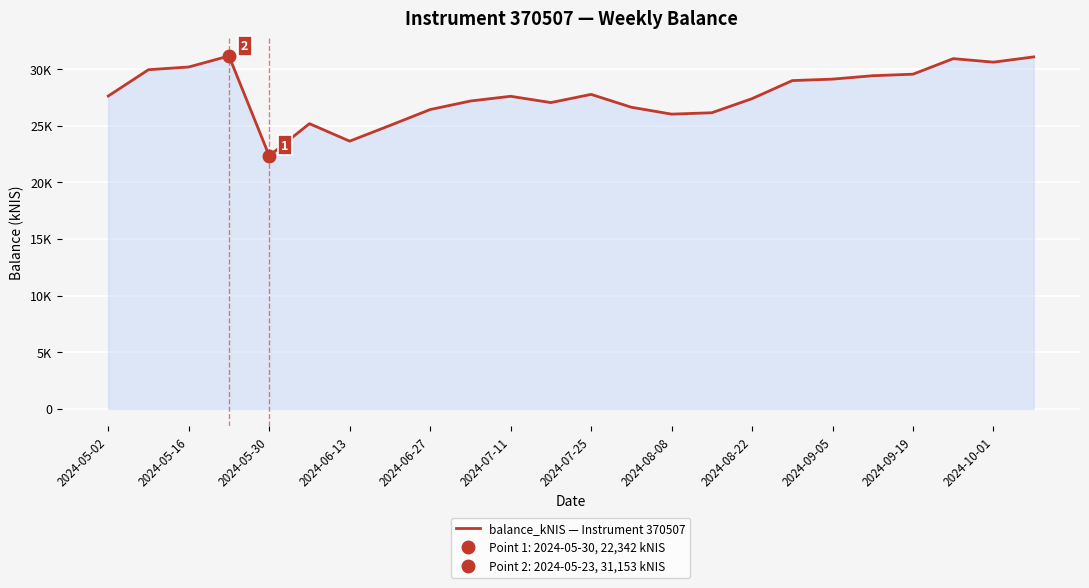

Which has a higher value, 13 or 2024-09-19?

2024-09-19